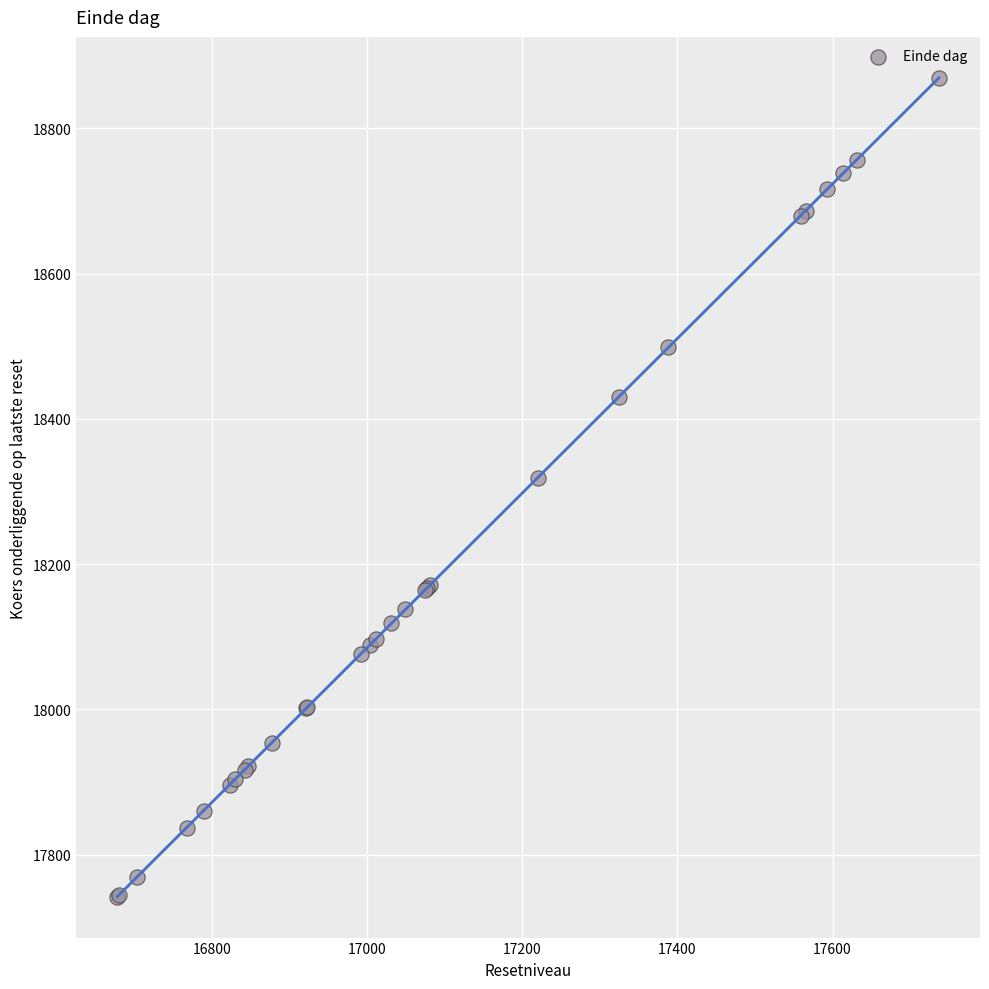

What Y value in the scatter plot is closest to 18305?

18319.0